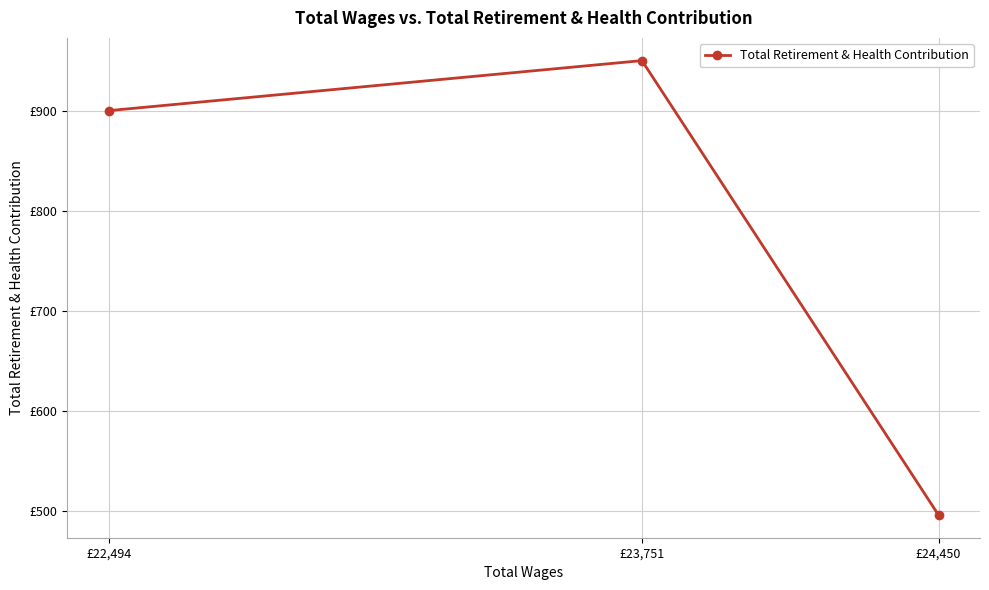

What is the value of the 3rd point from the left?

496